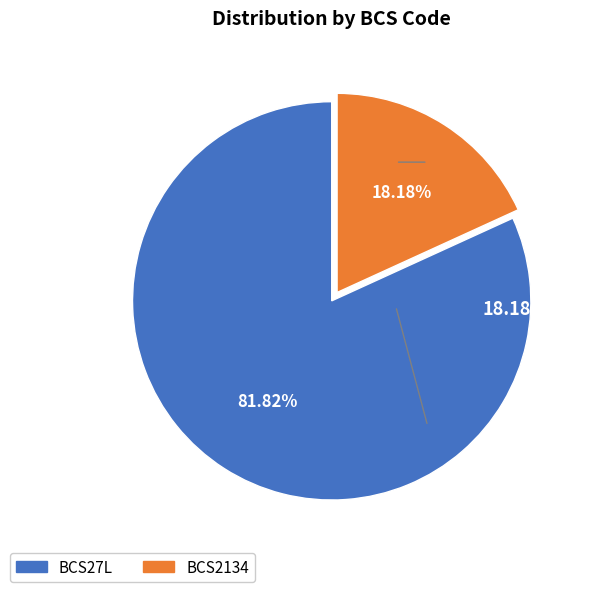

What is the majority slice?

BCS27L